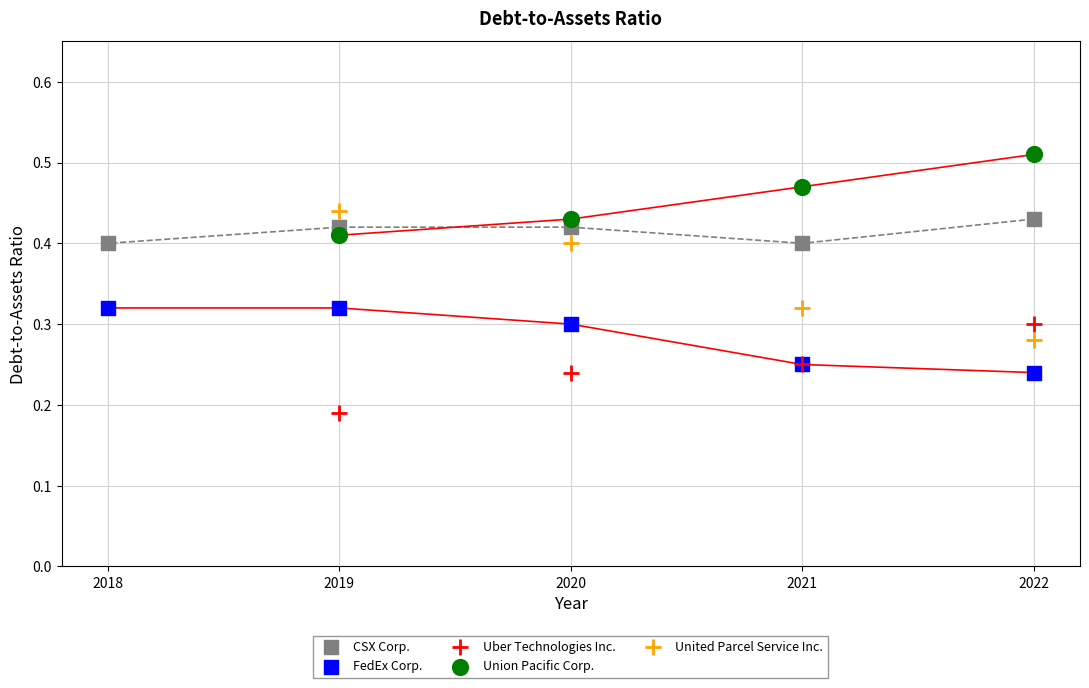

Which series contains the highest Y value?

Union Pacific Corp.